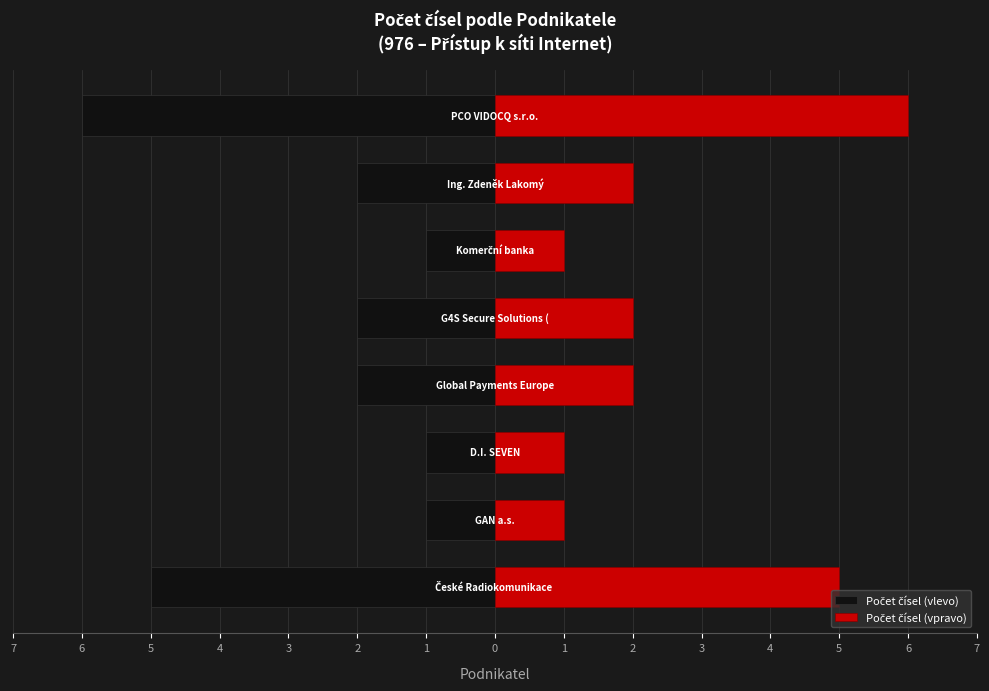

Are the bars horizontal?

Yes